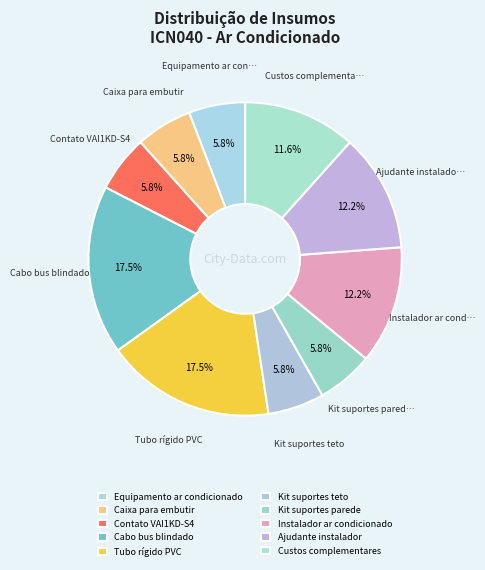

Combined, do Equipamento ar condicionado and Contato VAI1KD-S4 account for over 50%?

No